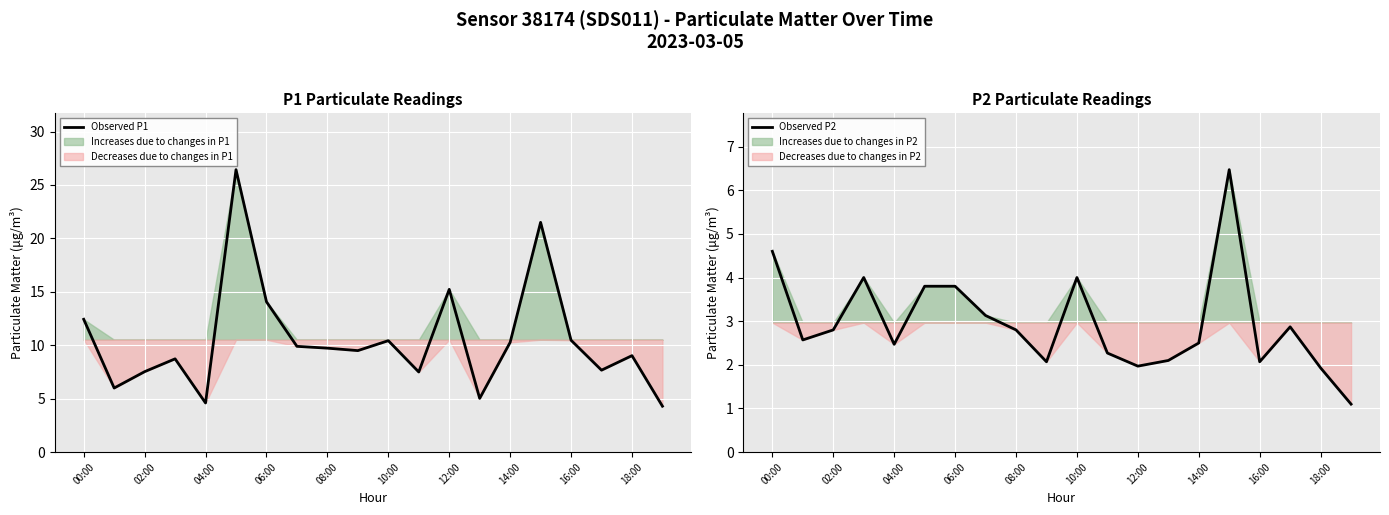

What is the total value across all series at 11?

9.8